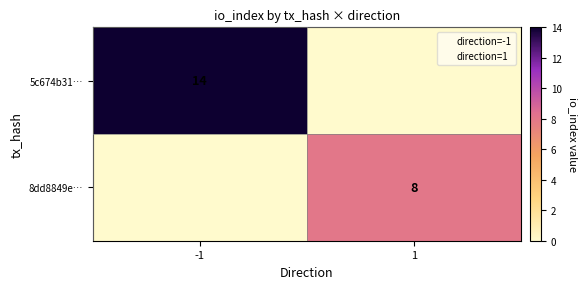

At how many categories does at least one series exceed 9?

1